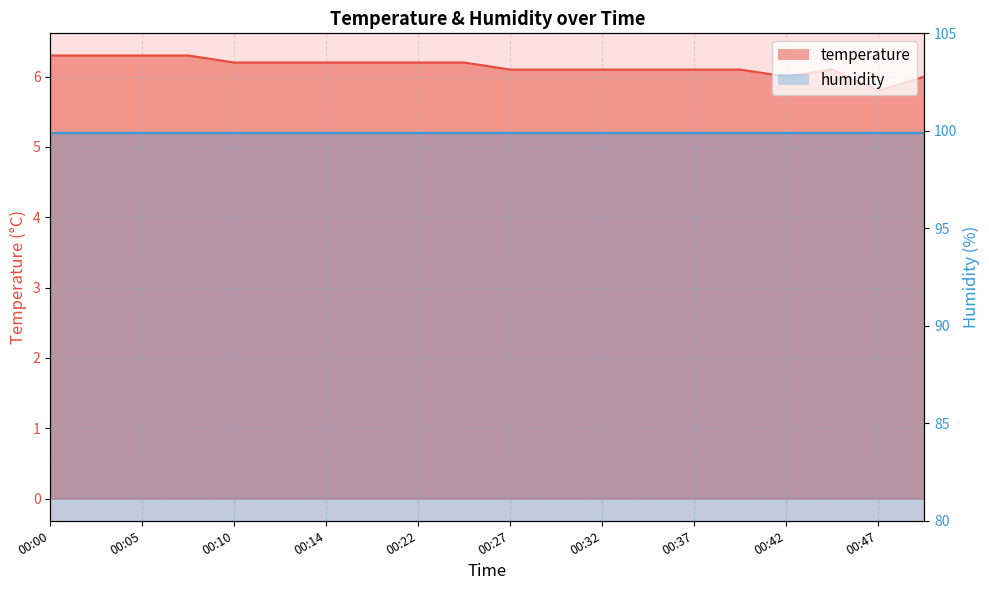

What is the value of the 5th point from the left?

6.2